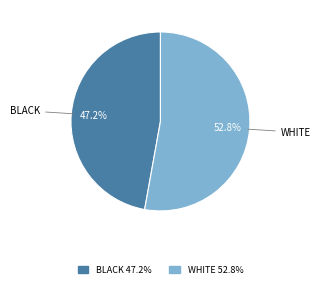

Is there a majority slice in this chart?

Yes